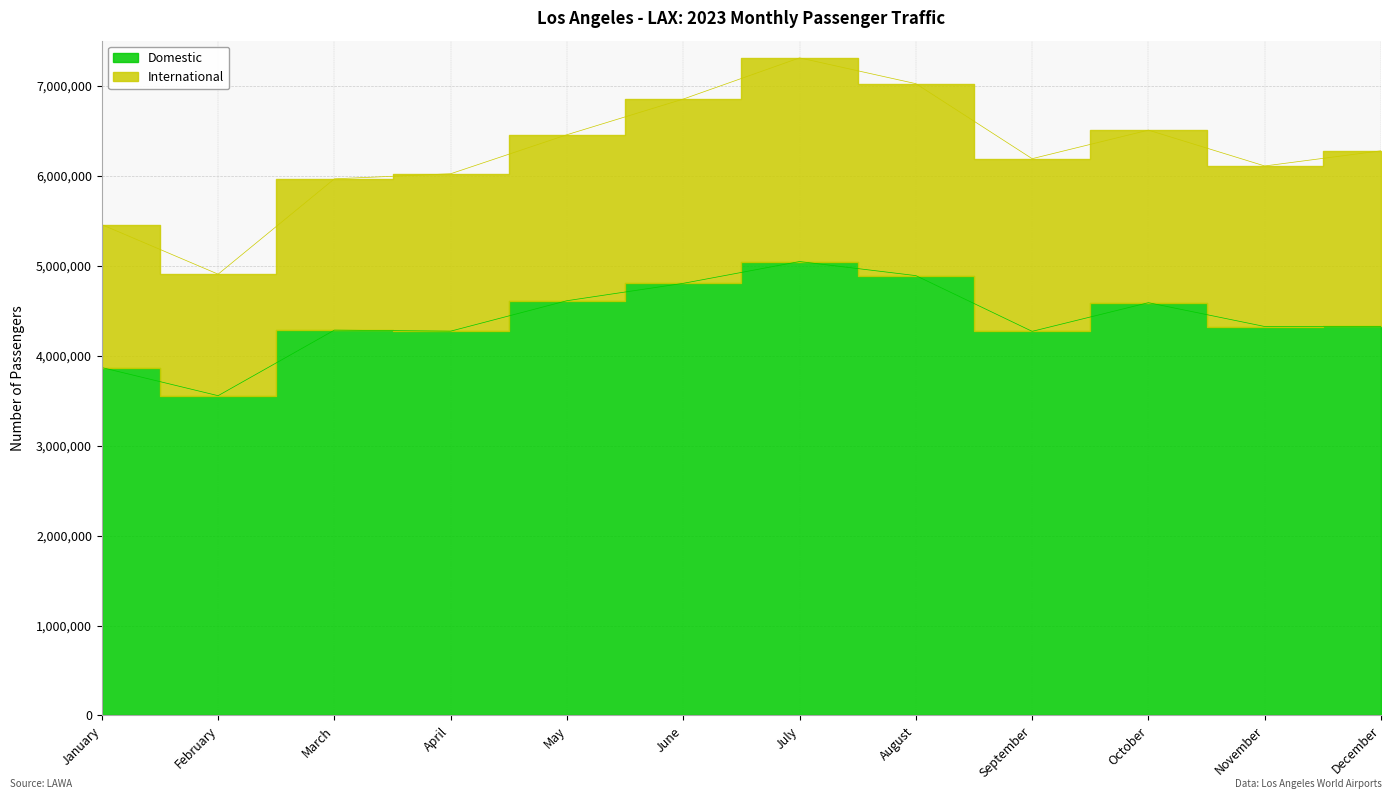

At which label does the data first exceed 4323574?

May